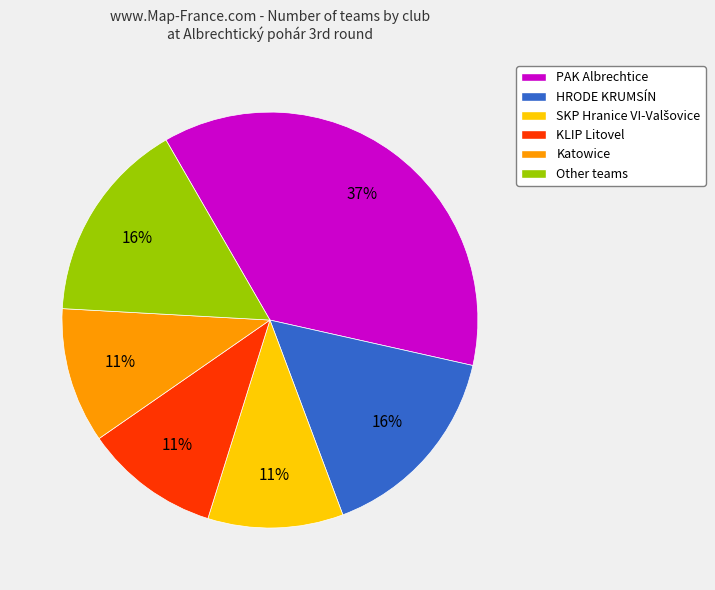

Which category has the biggest portion of the pie?

PAK Albrechtice